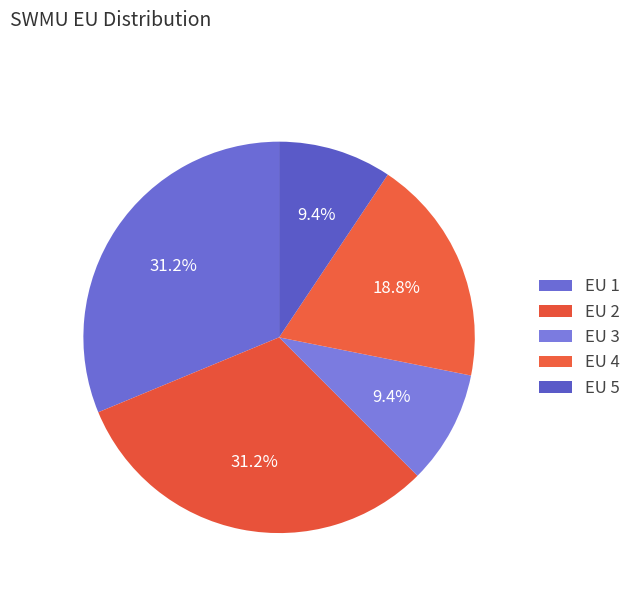

How many slices are in this pie chart?

5